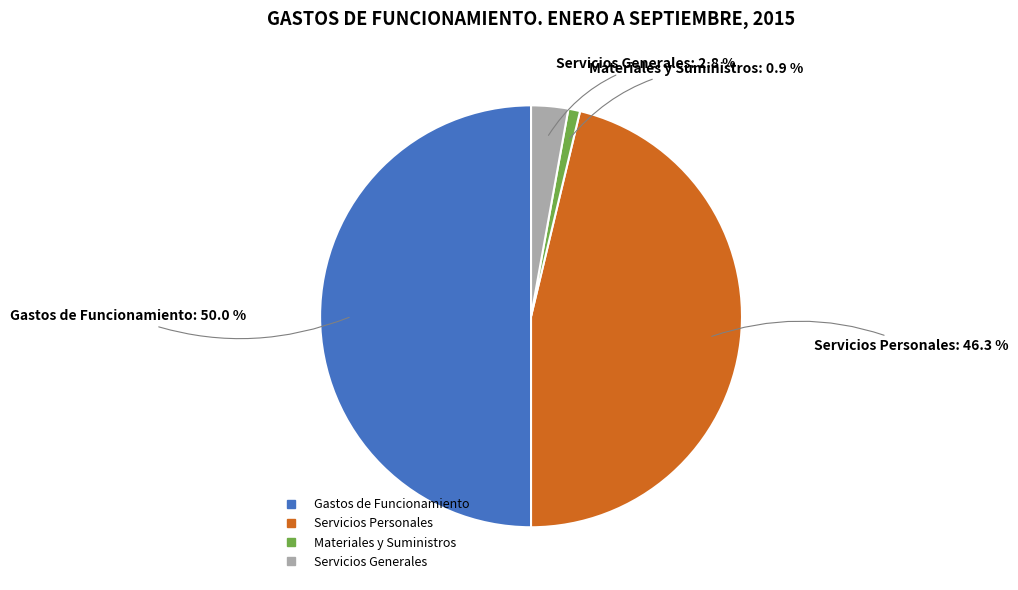

How many segments does this pie chart have?

4